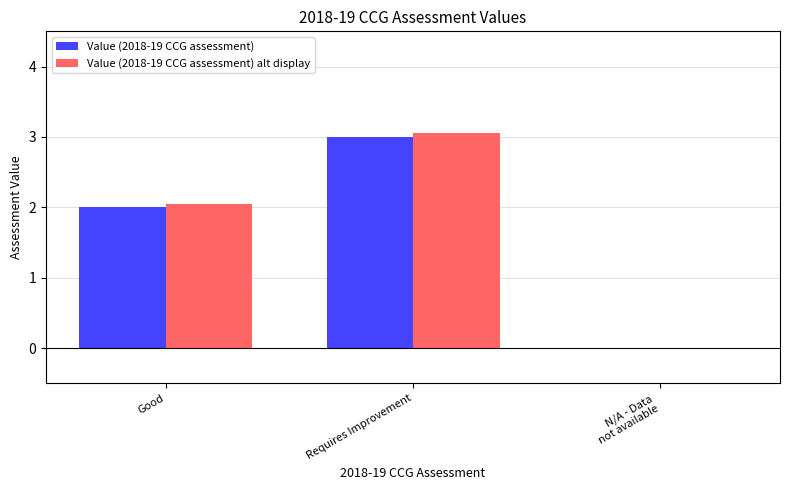

The Value (2018-19 CCG assessment) series shows 3.0 at Requires Improvement. True or false?

True